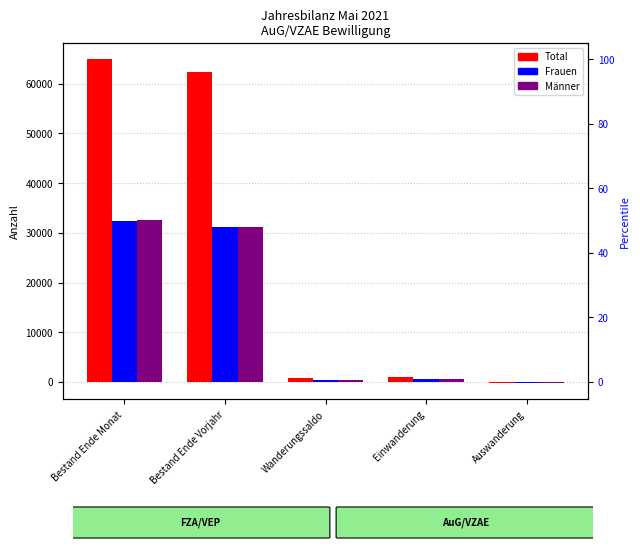

What is the approximate value of Total at Bestand Ende Vorjahr, to the nearest 10?

62460